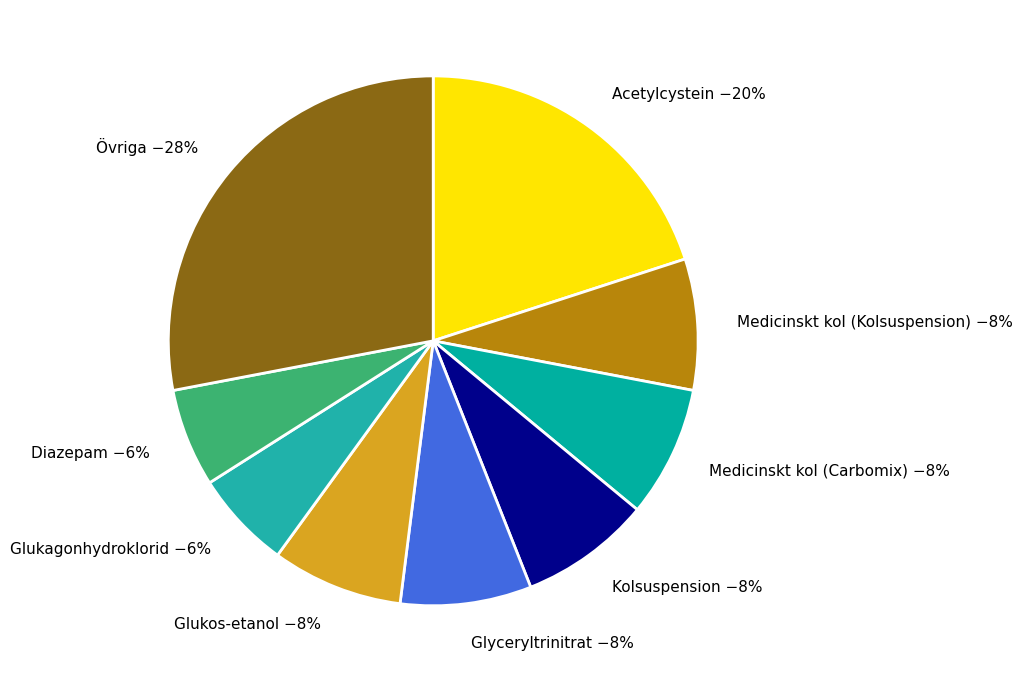

The Medicinskt kol (Carbomix) −8% slice represents 8% of the pie. True or false?

True